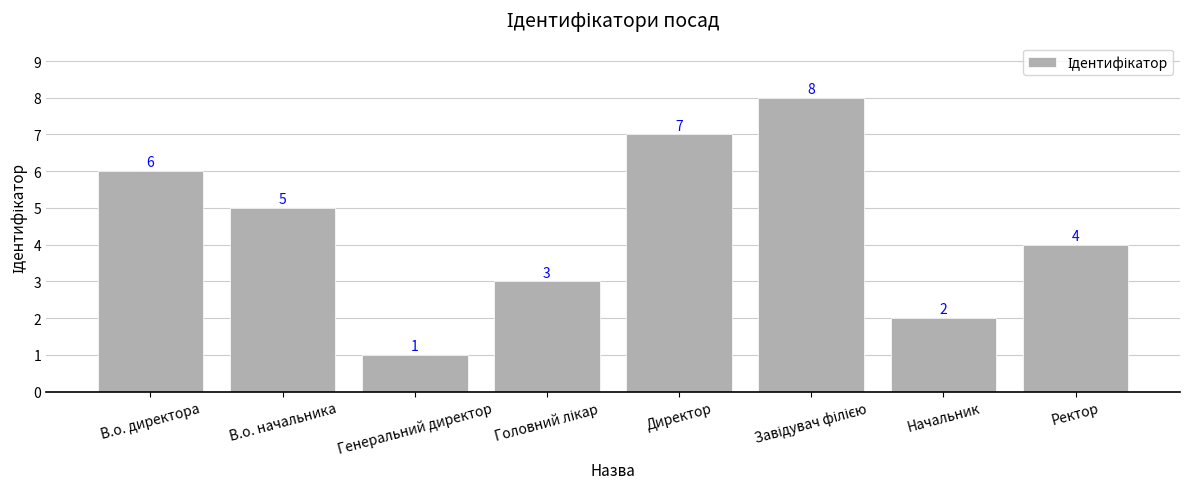

What is the label of the 1st bar from the left?

В.о. директора